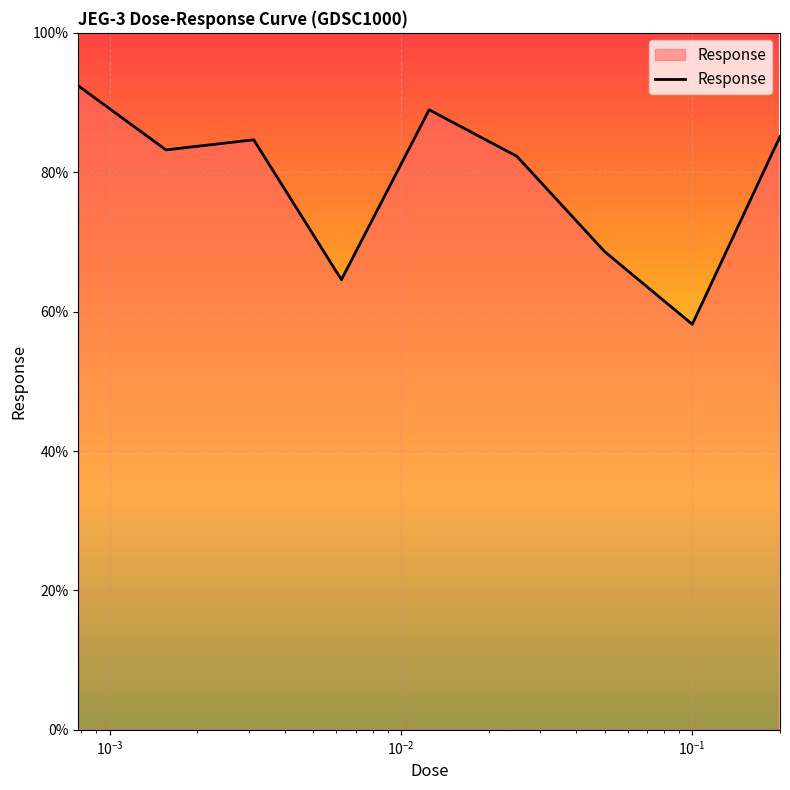

What is the minimum value shown in the chart?

58.2